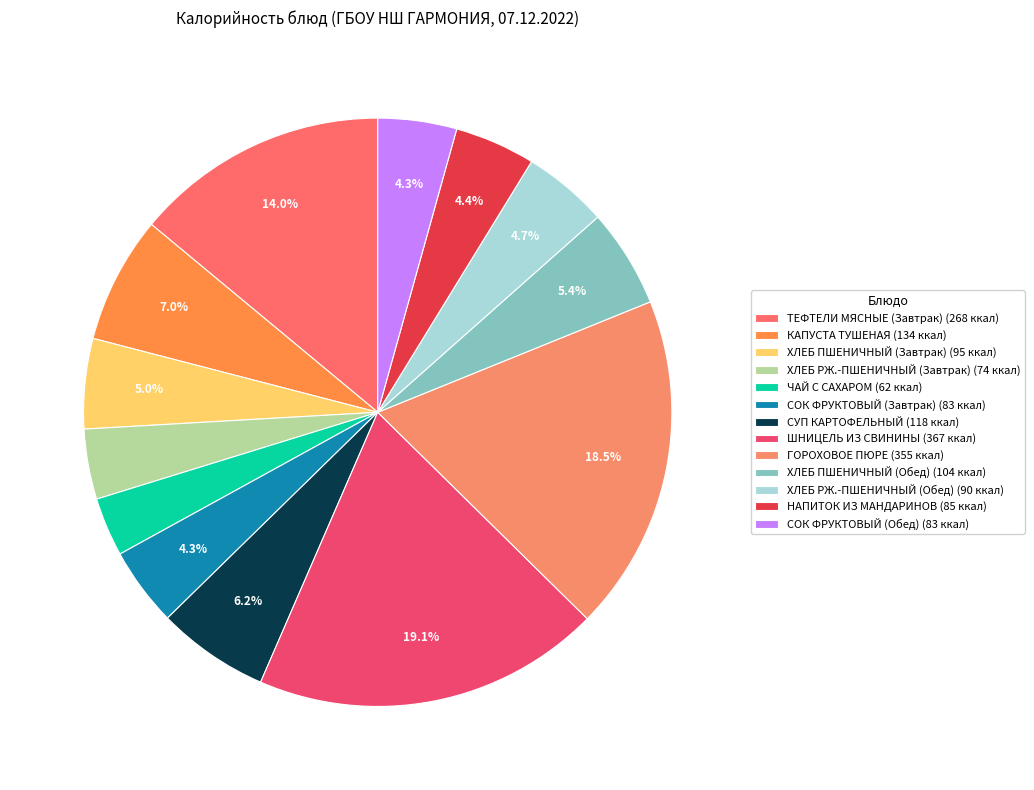

What percentage do ХЛЕБ ПШЕНИЧНЫЙ (Завтрак) and ХЛЕБ РЖ.-ПШЕНИЧНЫЙ (Завтрак) together represent?

8.8%